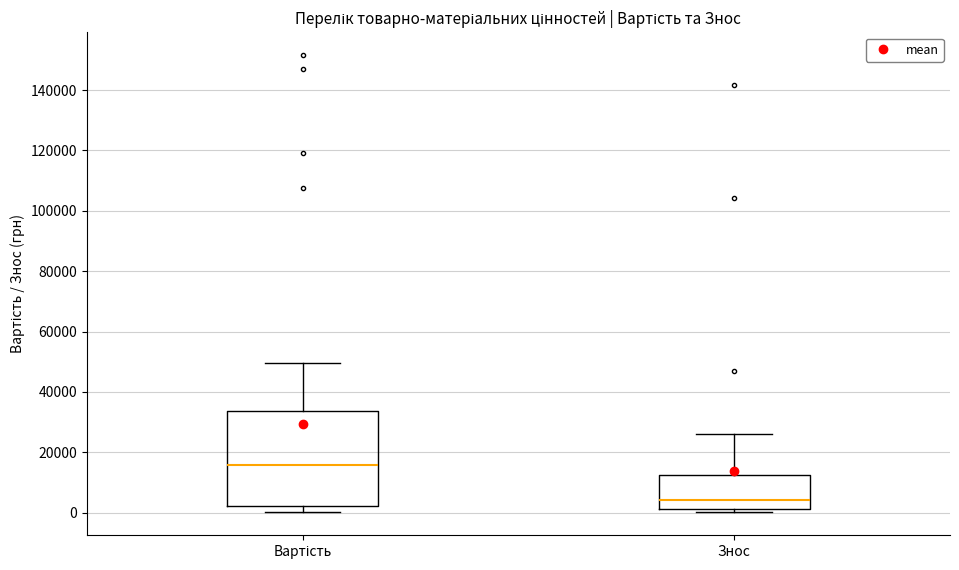

Reading left to right, read every box against the y-axis: the position of its median line, the range the box covers, and the ends of its whiskers. The values are not printed on the chart, so give them approximately, as read against the axis.

Вартість: median 16000, box 2000 to 34000, whiskers 0 to 50000
Знос: median 4000, box 2000 to 12000, whiskers 0 to 26000